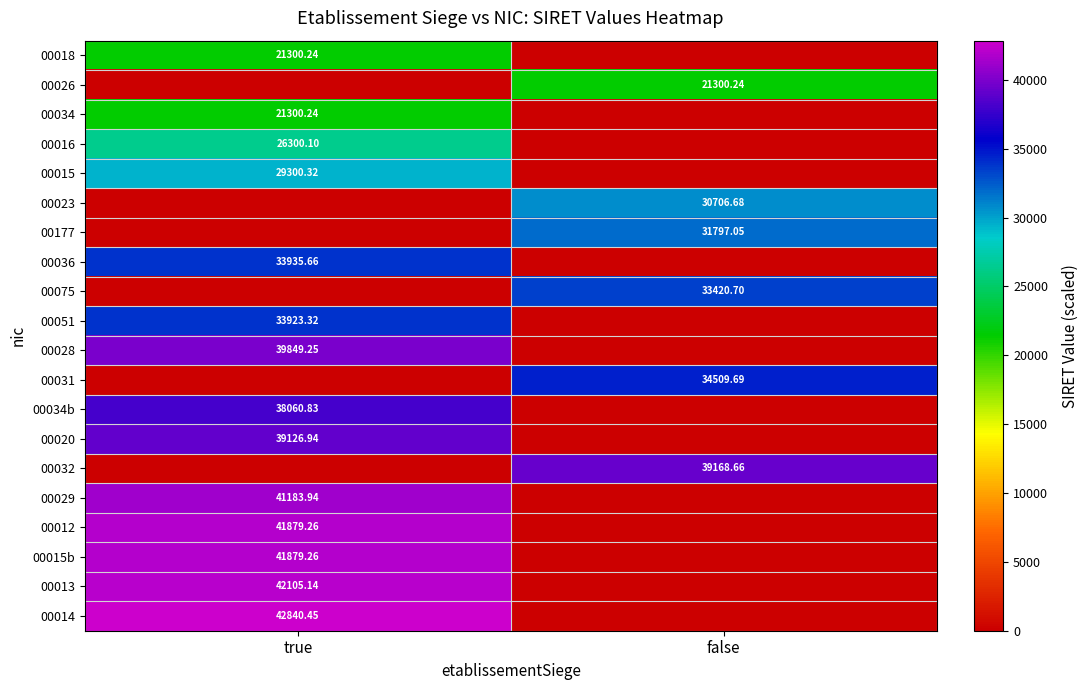

How many values in the 00034b series are below 38060?

1